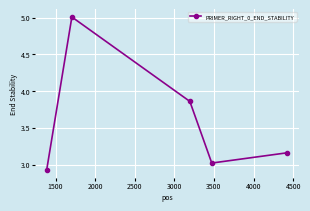

What is the smallest value displayed?

2.9